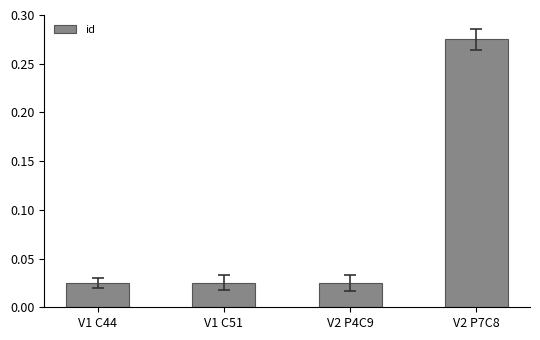

What is the average value?

0.1